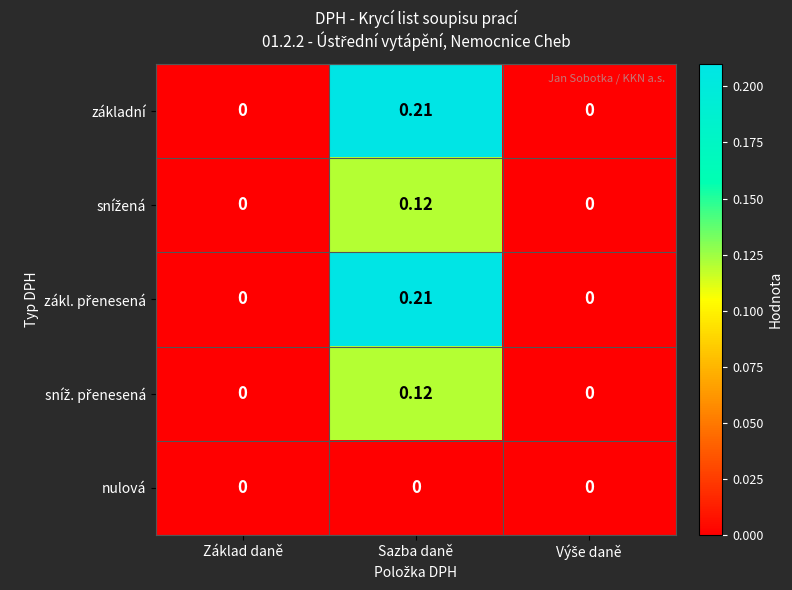

Which label corresponds to the largest value in the chart?

Sazba daně